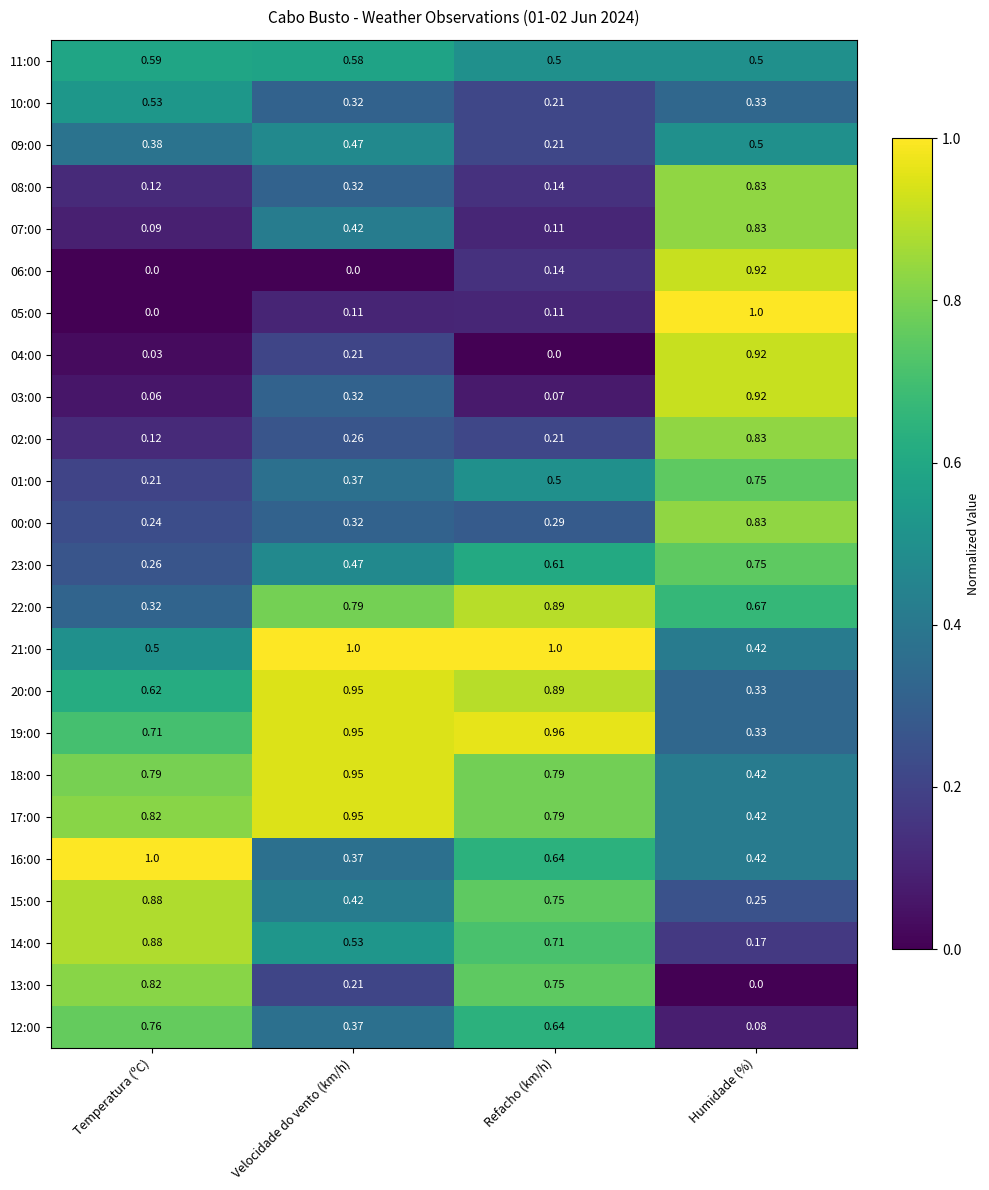

At which label does 19:00 reach its peak?

Refacho (km/h)